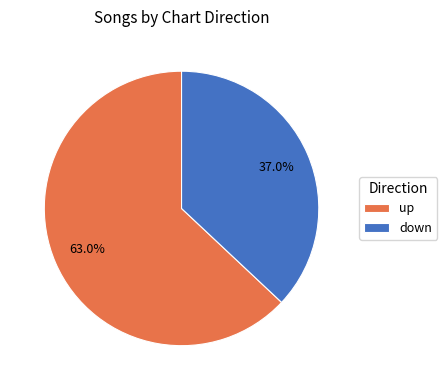

To the nearest percent, what is the difference between the down and up slice percentages?

26%